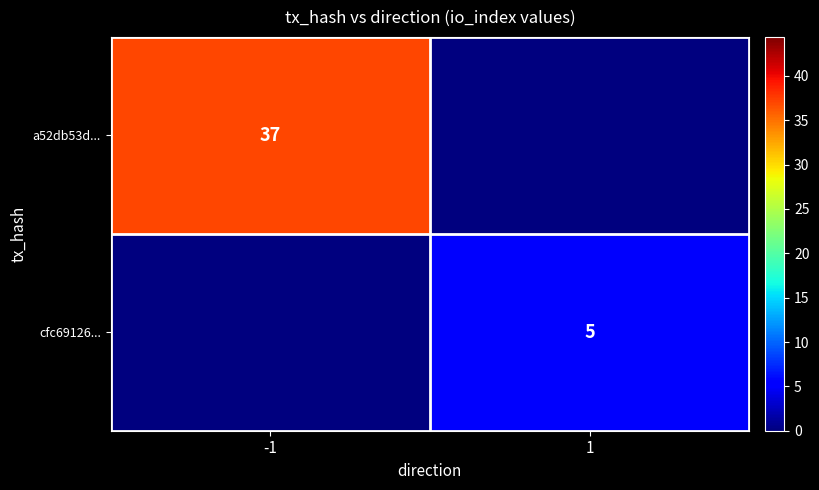

Is it true that cfc69126... equals 2 at 1?

False